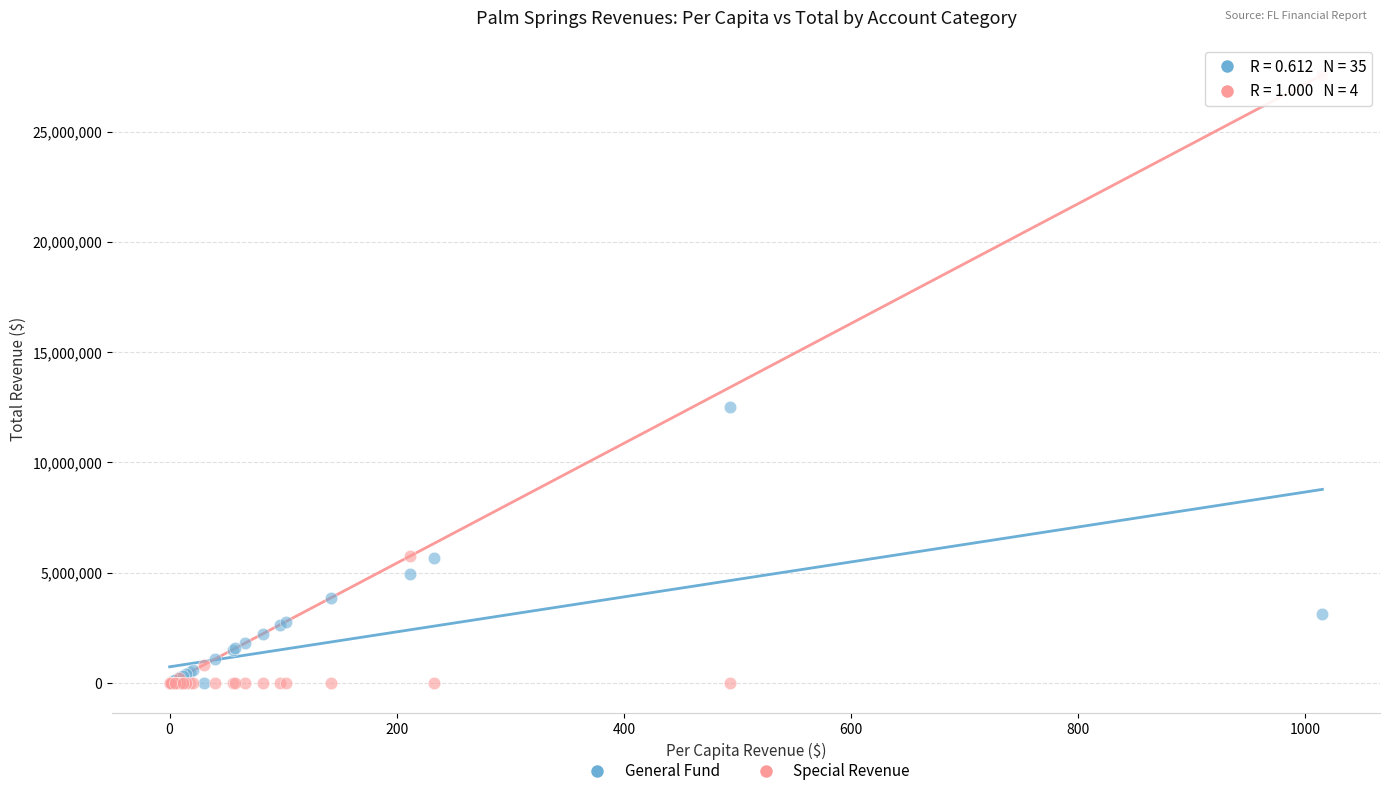

Across all series, what Y value is closest to 13786245?

12535789